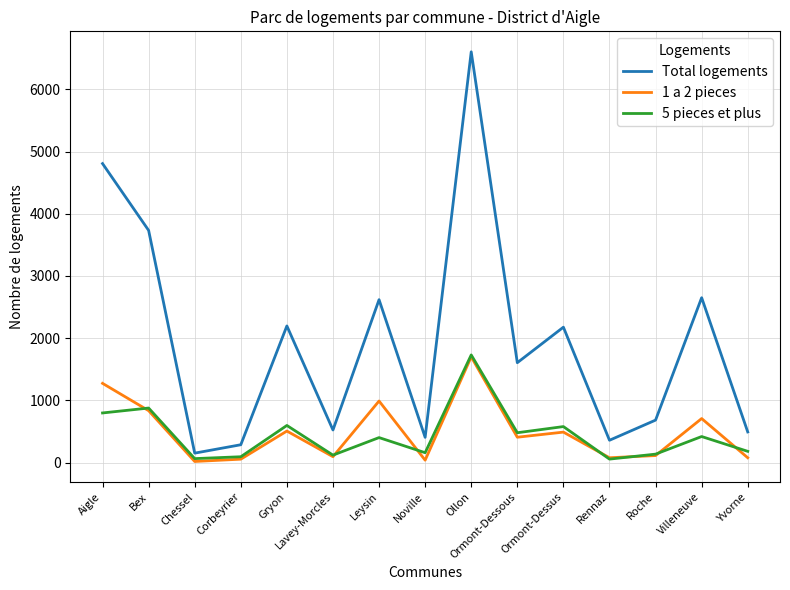

Is the value of 1 a 2 pieces at Chessel greater than the value of Total logements at Ollon?

No